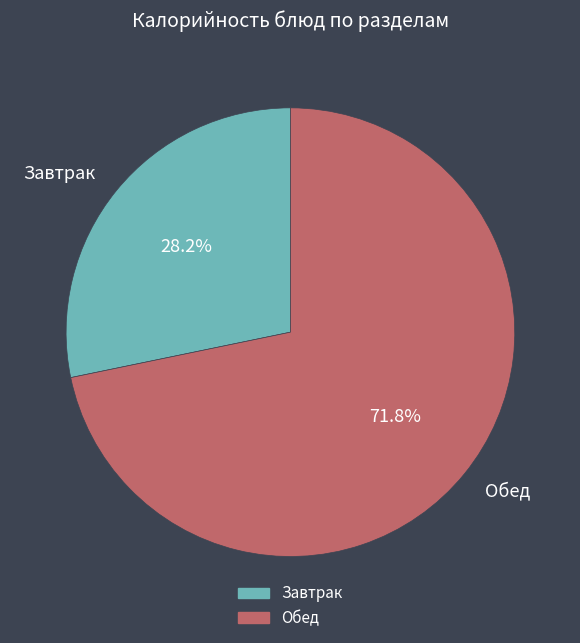

What percentage is NOT represented by Обед?

28.2%